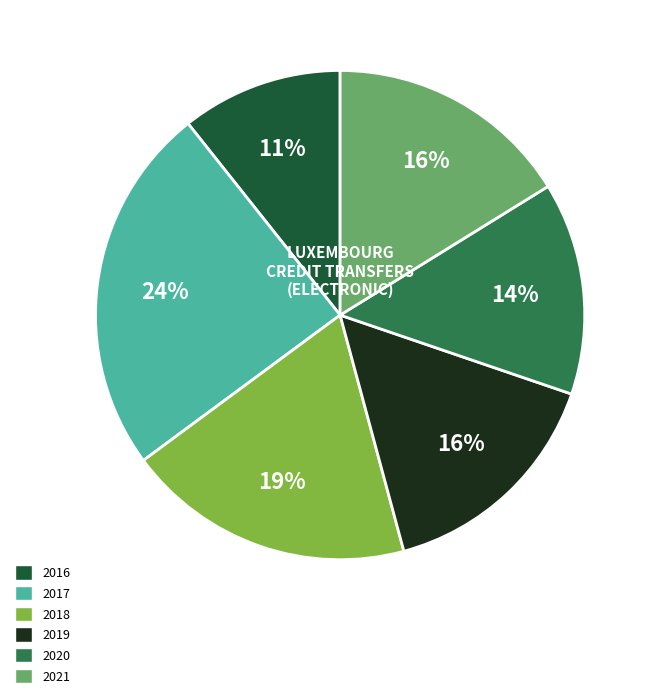

Which slice is the smallest?

2016